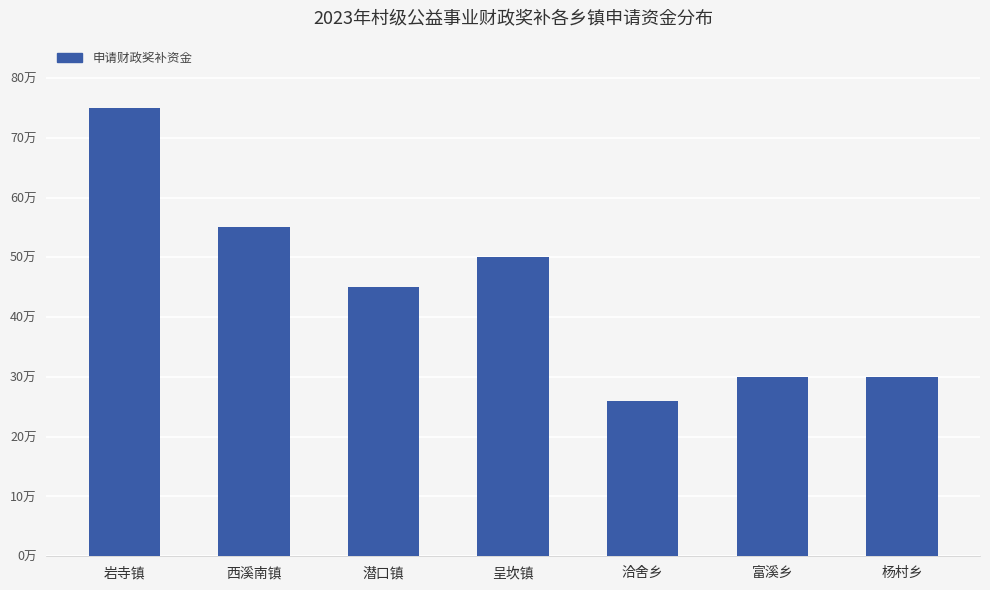

Does the chart contain any negative values?

No